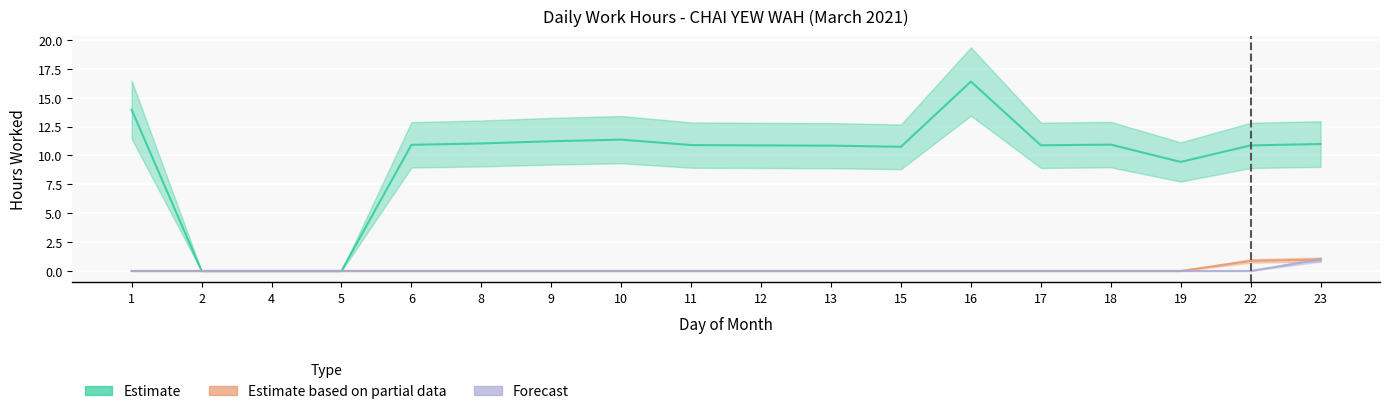

Between 18 and 8, which is larger?

8